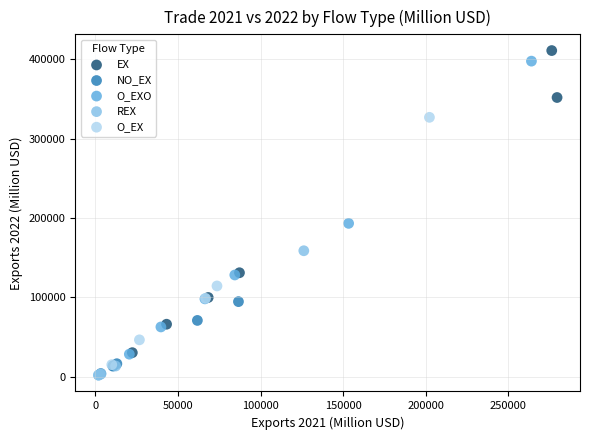

Which series has the largest Y range (max minus min)?

EX